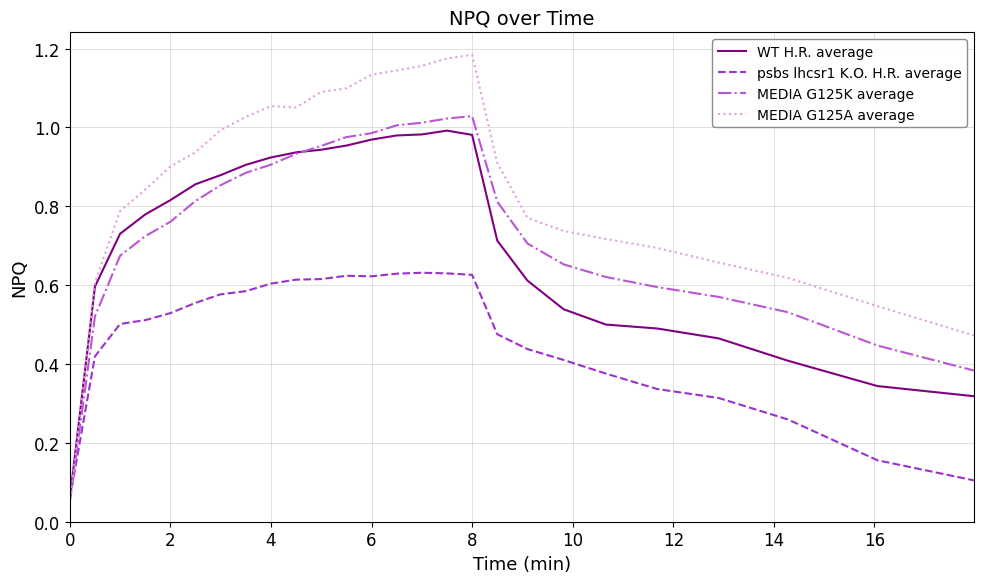

Which series has the widest spread of values?

MEDIA G125A average